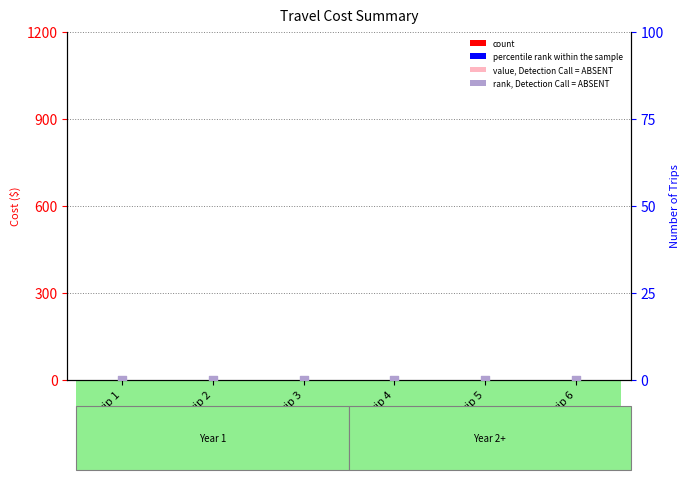

Which series has the largest Y range (max minus min)?

count